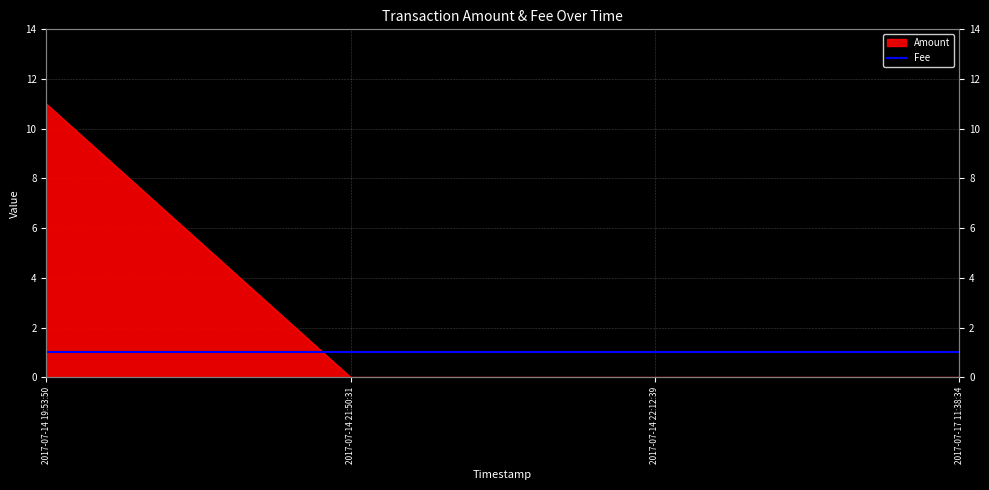

Between 2017-07-14 21:50:31 and 2017-07-14 22:12:39, which is larger?

2017-07-14 21:50:31